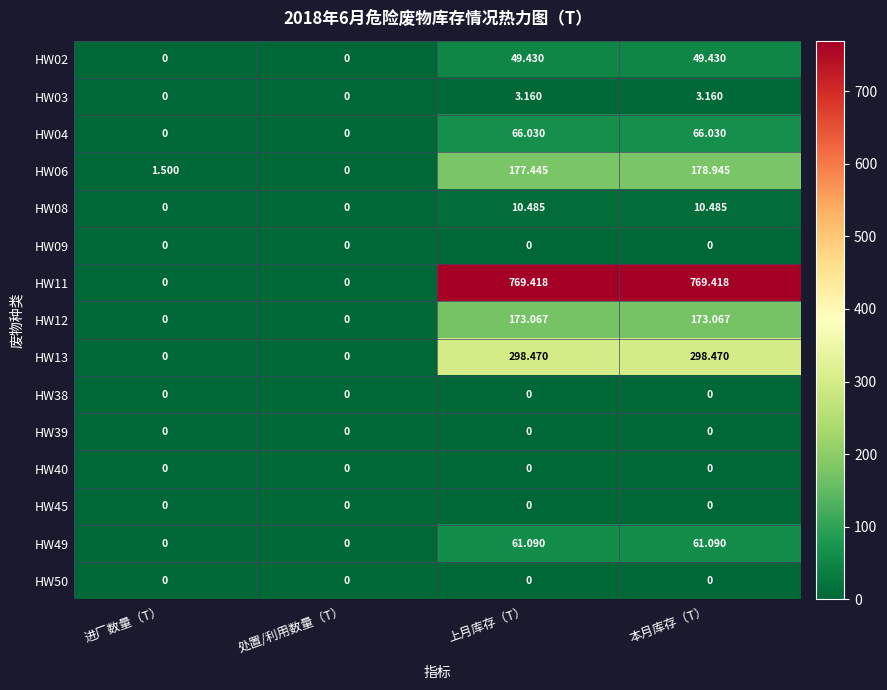

At which category is the sum across all series the highest?

本月库存（T）